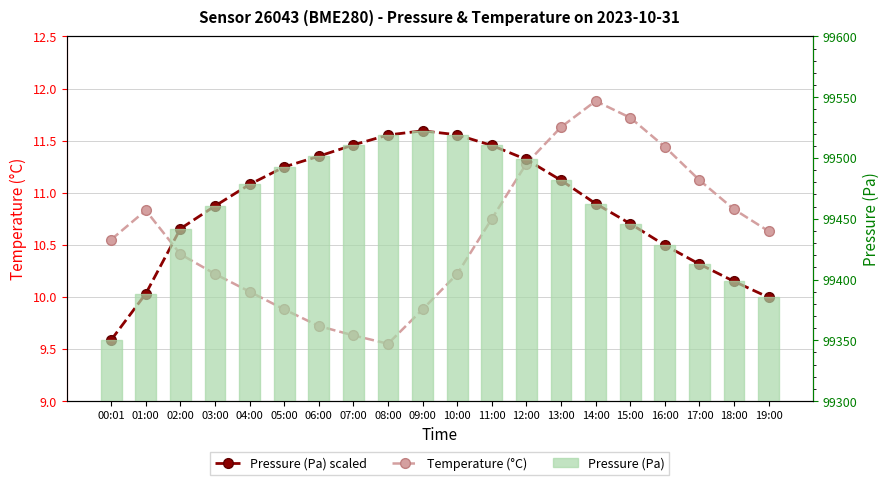

True or false: Pressure (Pa) scaled has a value of 6.3 at 02:00.

False